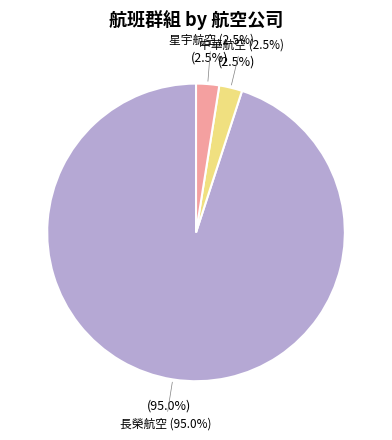

Which has a higher value, 星宇航空 or 長榮航空?

長榮航空